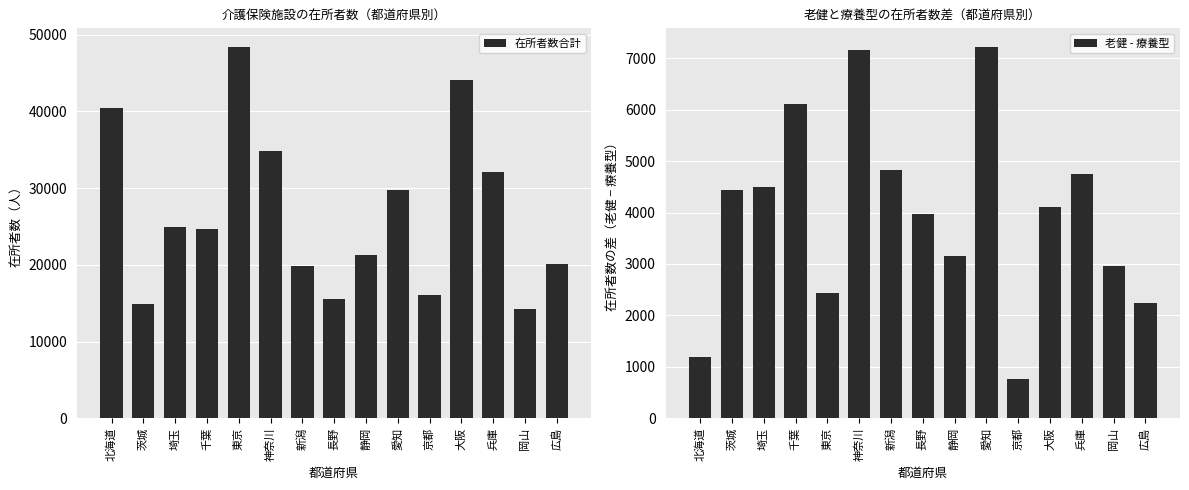

What is the label of the 4th bar from the left?

千葉